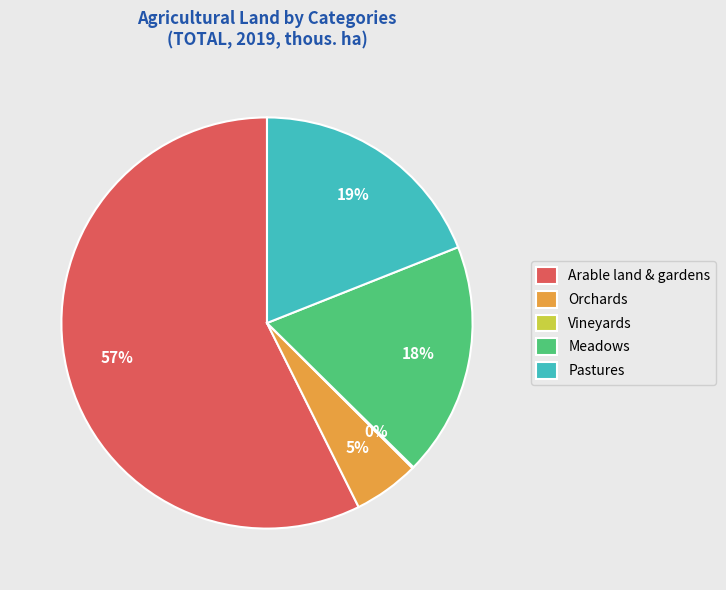

Which has a higher value, Meadows or Arable land & gardens?

Arable land & gardens